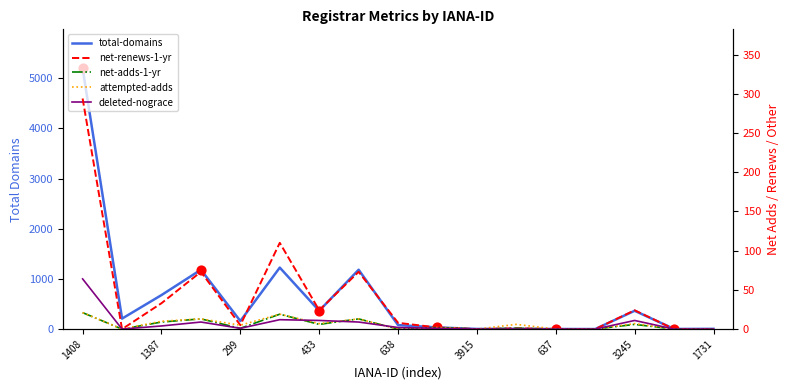

Which series reaches the maximum Y coordinate?

total-domains